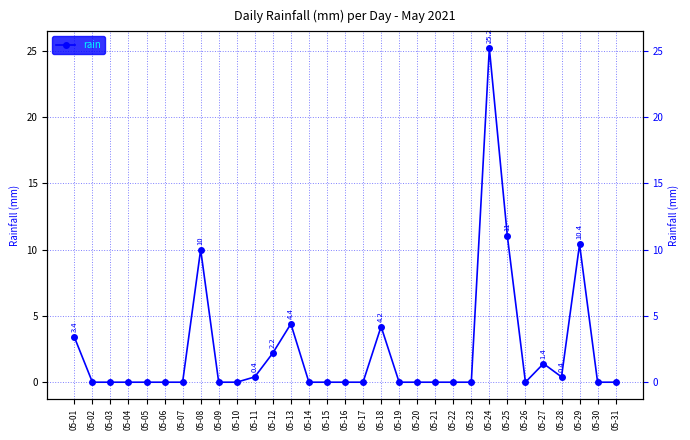

What is the difference between the maximum and minimum values?

25.2